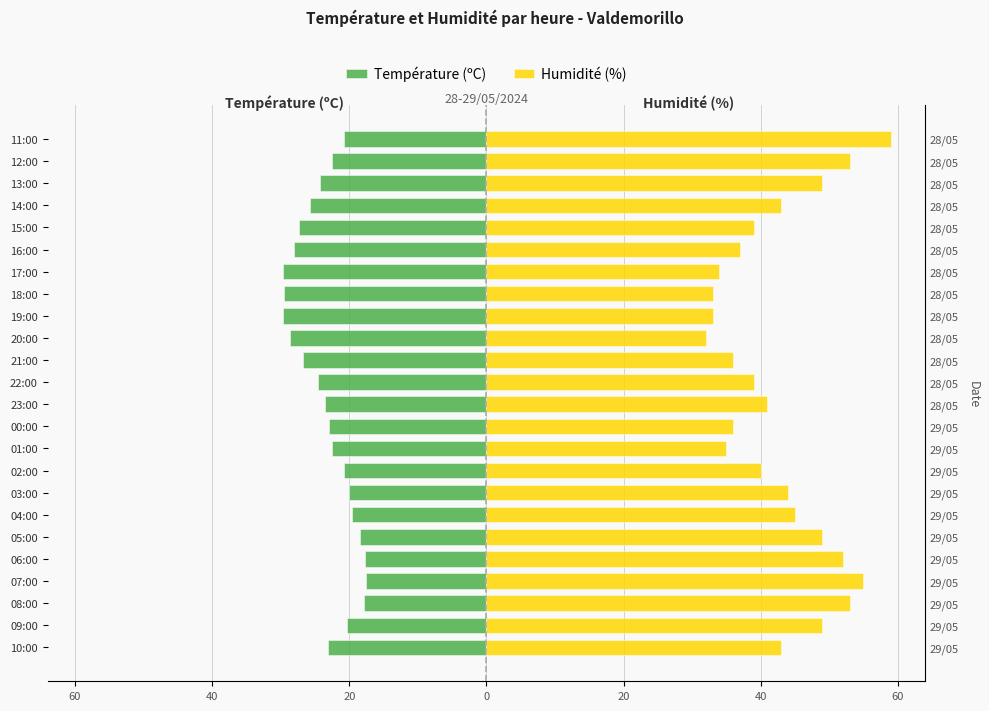

At how many categories does at least one series exceed 47?

8